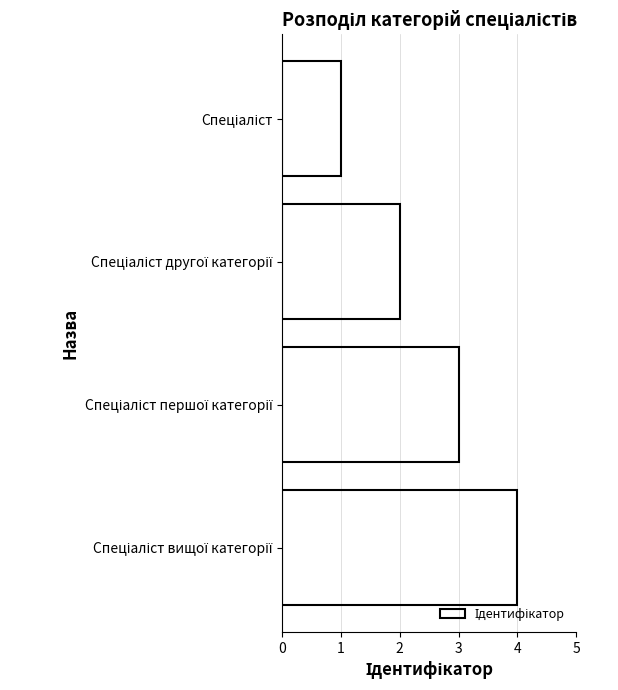

How many values are between 2 and 4?

3